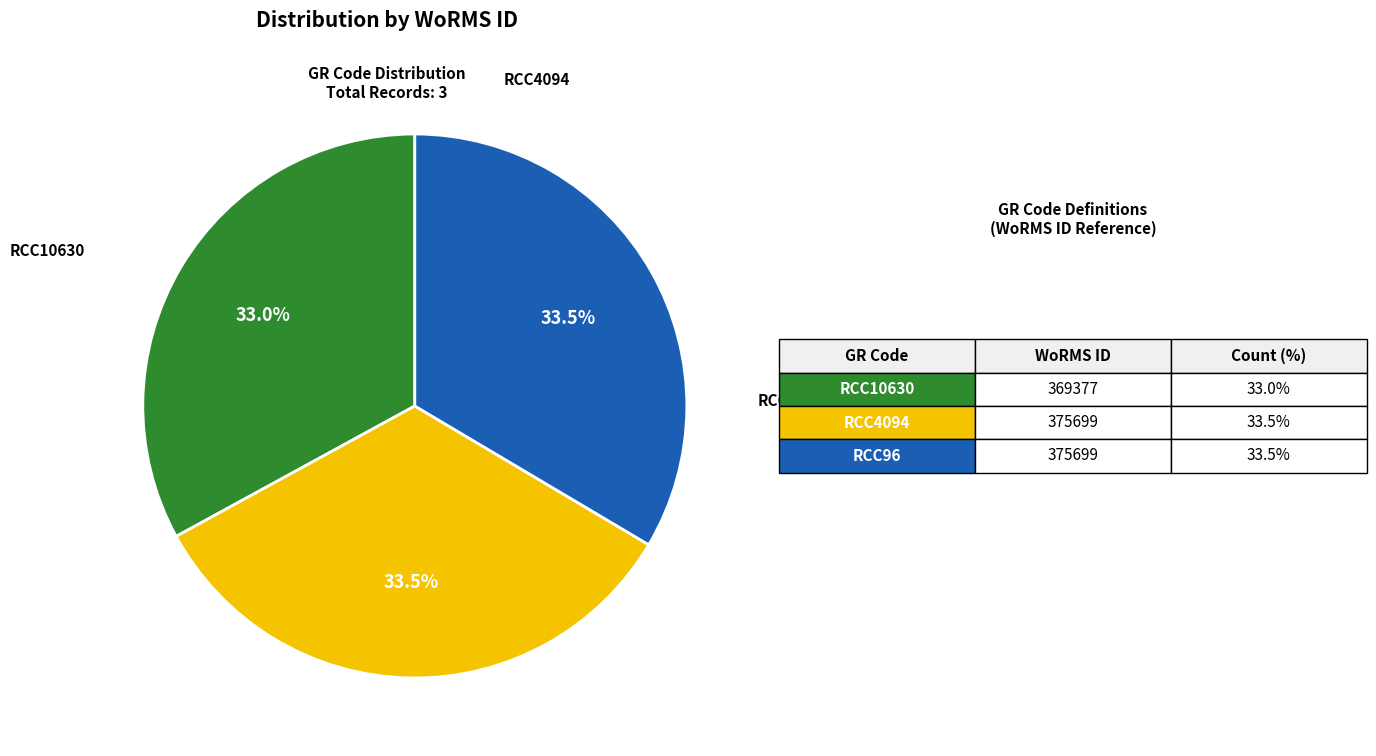

Is there a majority slice in this chart?

No